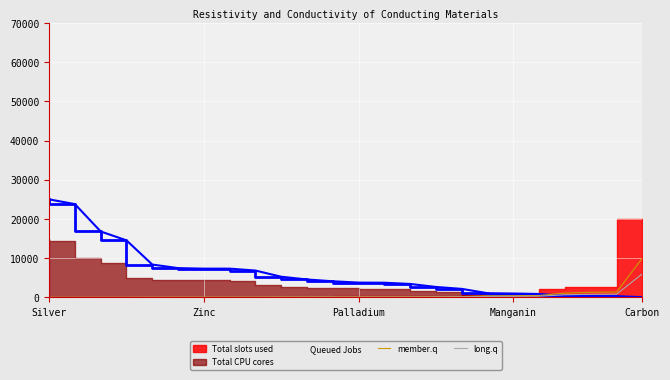

Rank the series at 15 from highest to lowest value.

member.q, long.q